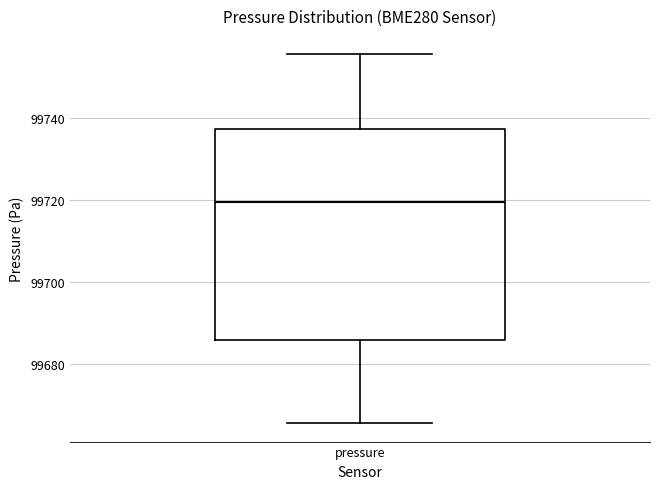

Read this box plot against the y-axis: the position of the median line, the range covered by the box, and the ends of both whiskers. The values are not printed on the chart, so give them approximately, as read against the axis.

median 99720, box 99686 to 99738, whiskers 99666 to 99756